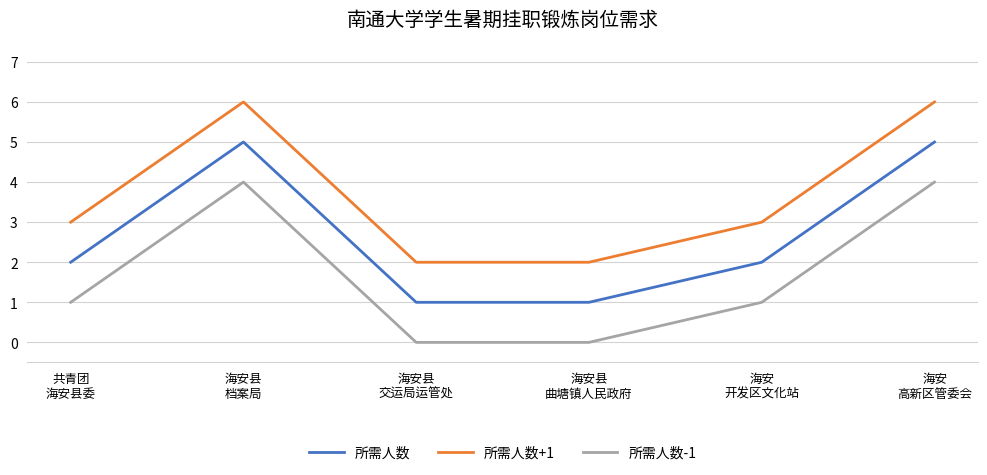

Rank the series by their maximum value, from lowest to highest.

所需人数-1, 所需人数, 所需人数+1